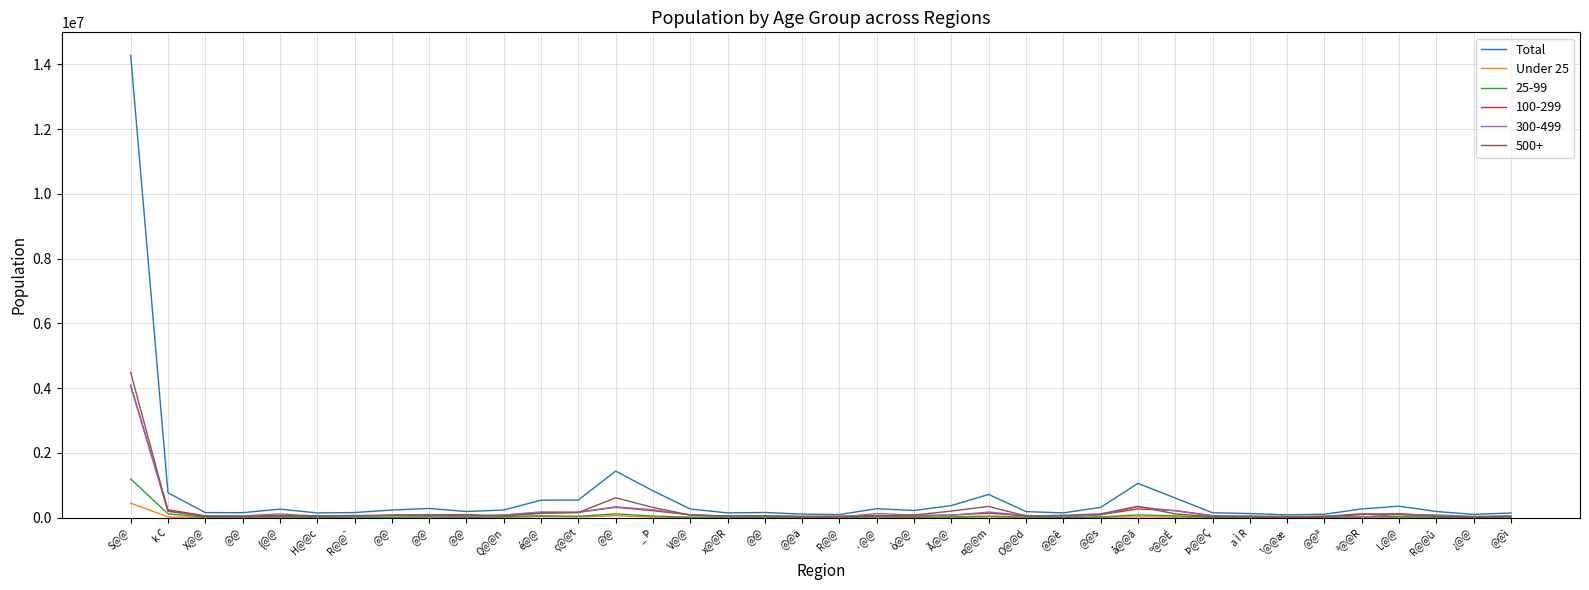

What is the label of the 6th point from the left?

H@@c